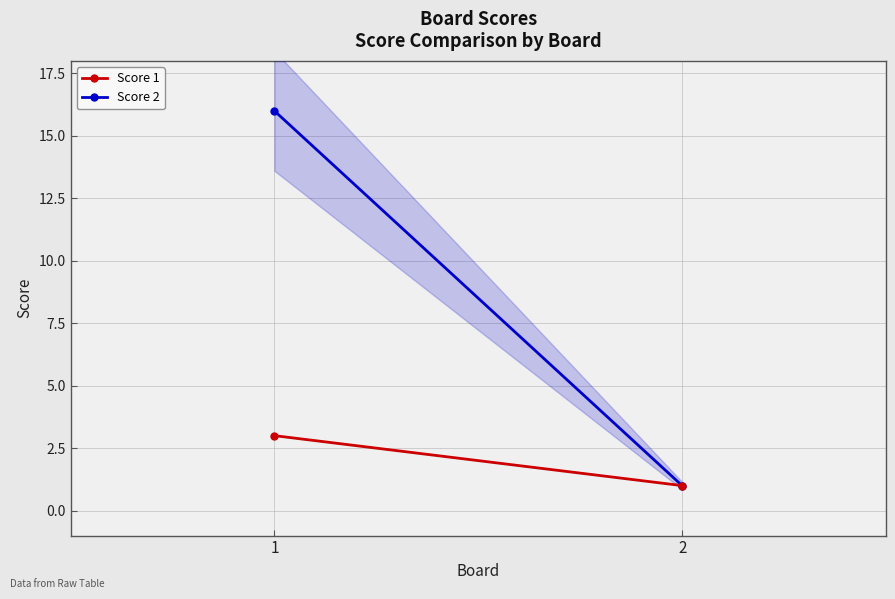

What is the total value across all series at 2?

2